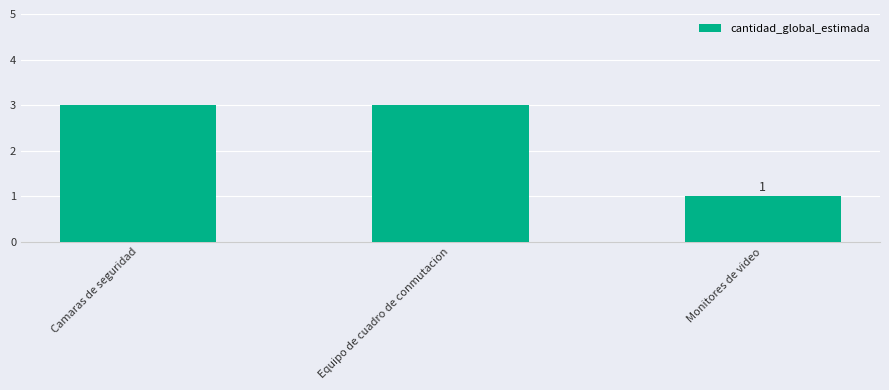

Are the bars grouped side by side (vs. stacked)?

No